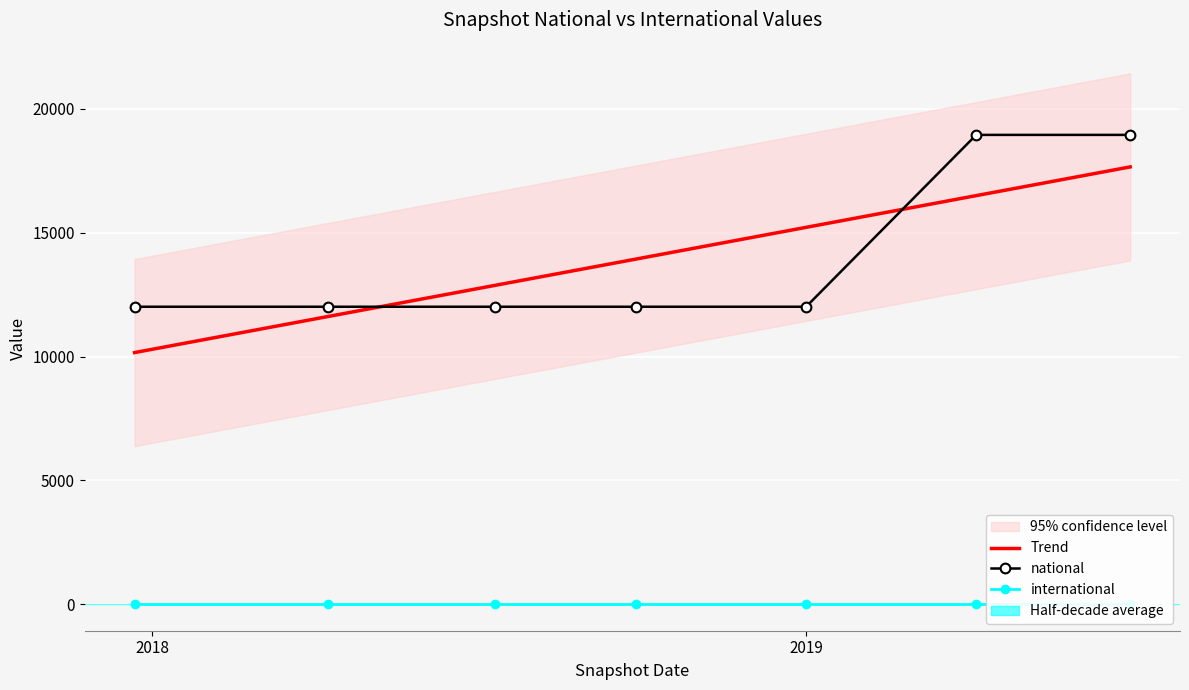

Rank the series by their maximum value, from lowest to highest.

international, Trend, national